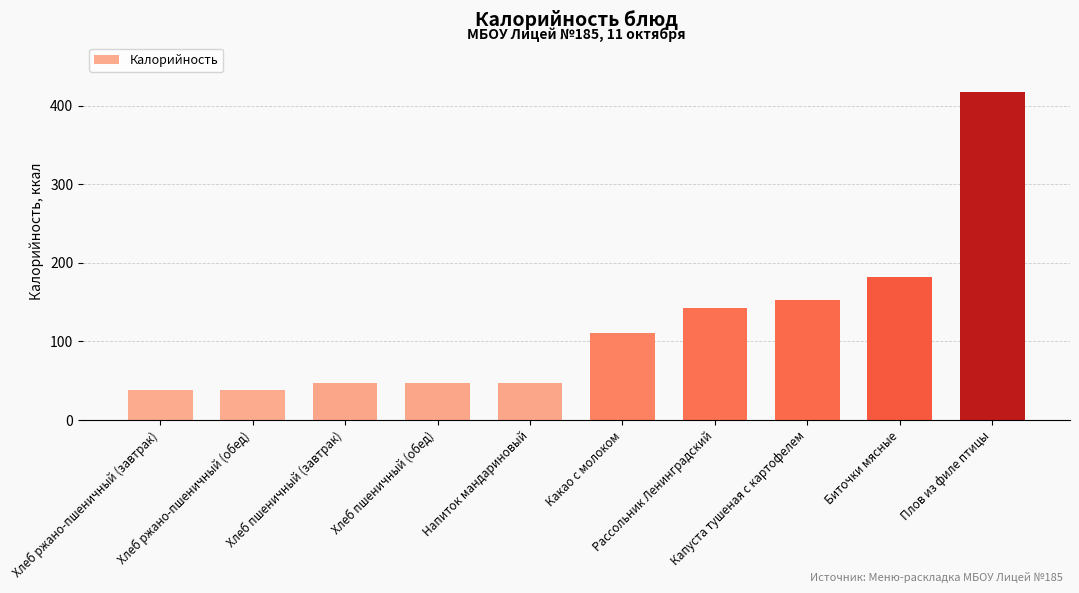

Is it true that the value at Биточки мясные is 67.4?

False